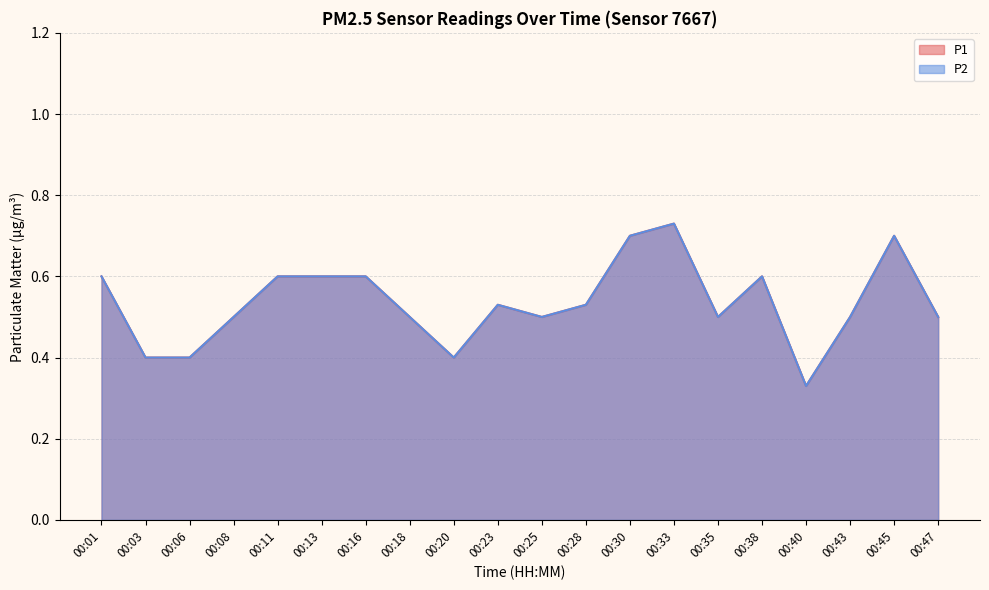

What is the difference between the maximum and minimum values in the P1 series?

0.4